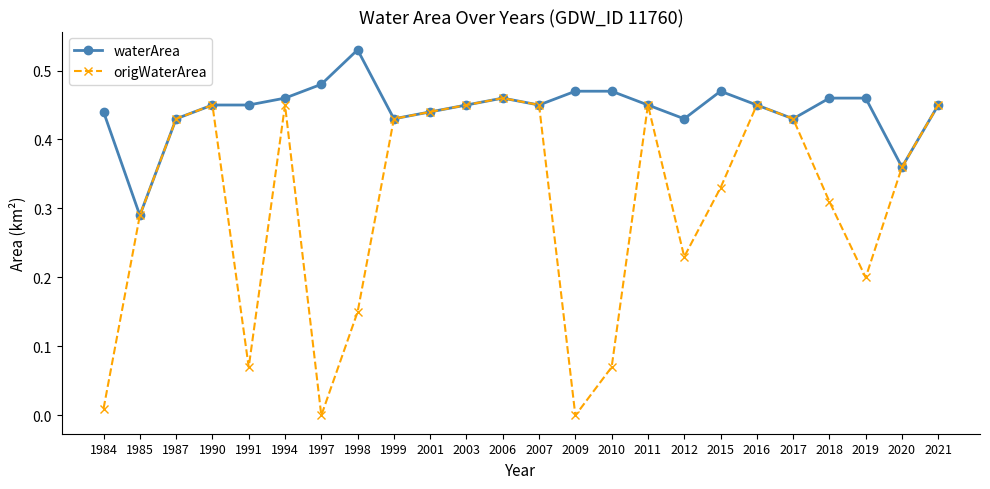

Rank the series by their average value, from lowest to highest.

origWaterArea, waterArea